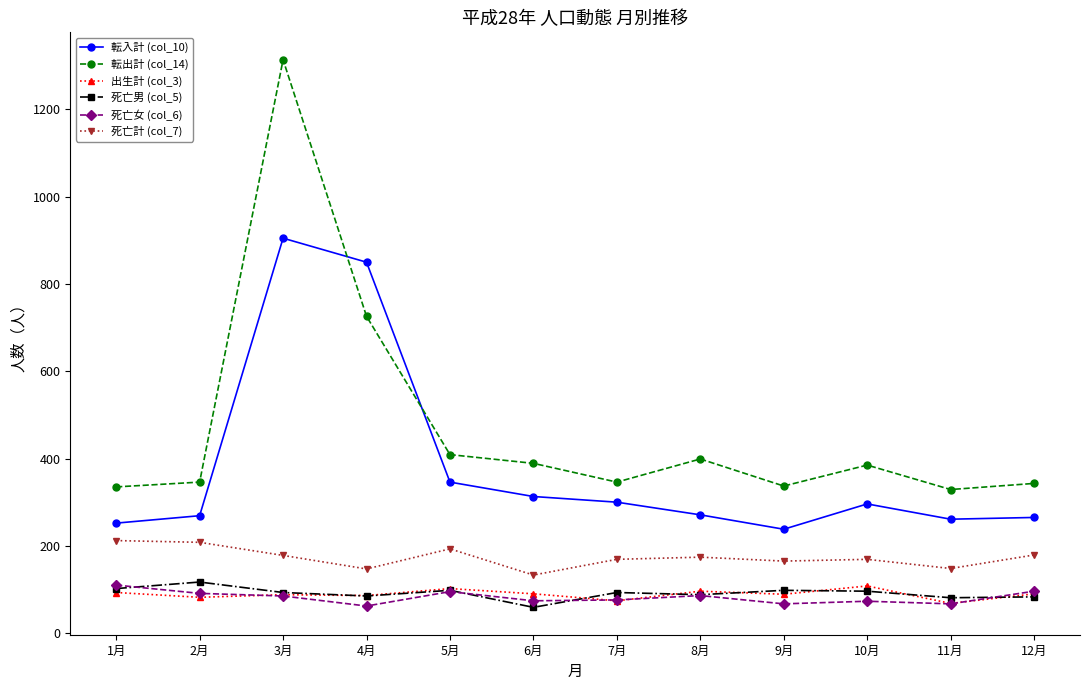

What is the approximate value of 転入計 (col_10) at 11月?

261